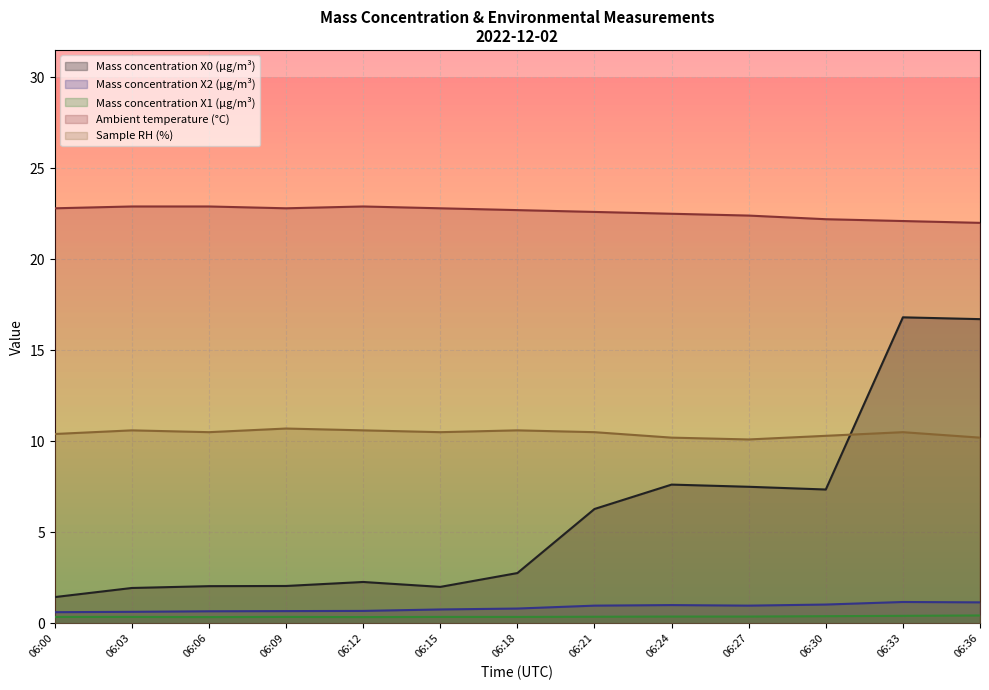

Reading left to right, list all the values displayed in this chart.

Mass concentration X0 (μg/m³): 1.4	1.9	2.0	2.0	2.3	2.0	2.8	6.3	7.6	7.5	7.3	16.8	16.7
Mass concentration X2 (μg/m³): 0.6	0.6	0.7	0.7	0.7	0.8	0.8	1.0	1.0	1.0	1.0	1.2	1.1
Mass concentration X1 (μg/m³): 0.3	0.3	0.3	0.3	0.3	0.3	0.3	0.4	0.4	0.4	0.4	0.4	0.4
Ambient temperature (°C): 22.8	22.9	22.9	22.8	22.9	22.8	22.7	22.6	22.5	22.4	22.2	22.1	22.0
Sample RH (%): 10.4	10.6	10.5	10.7	10.6	10.5	10.6	10.5	10.2	10.1	10.3	10.5	10.2